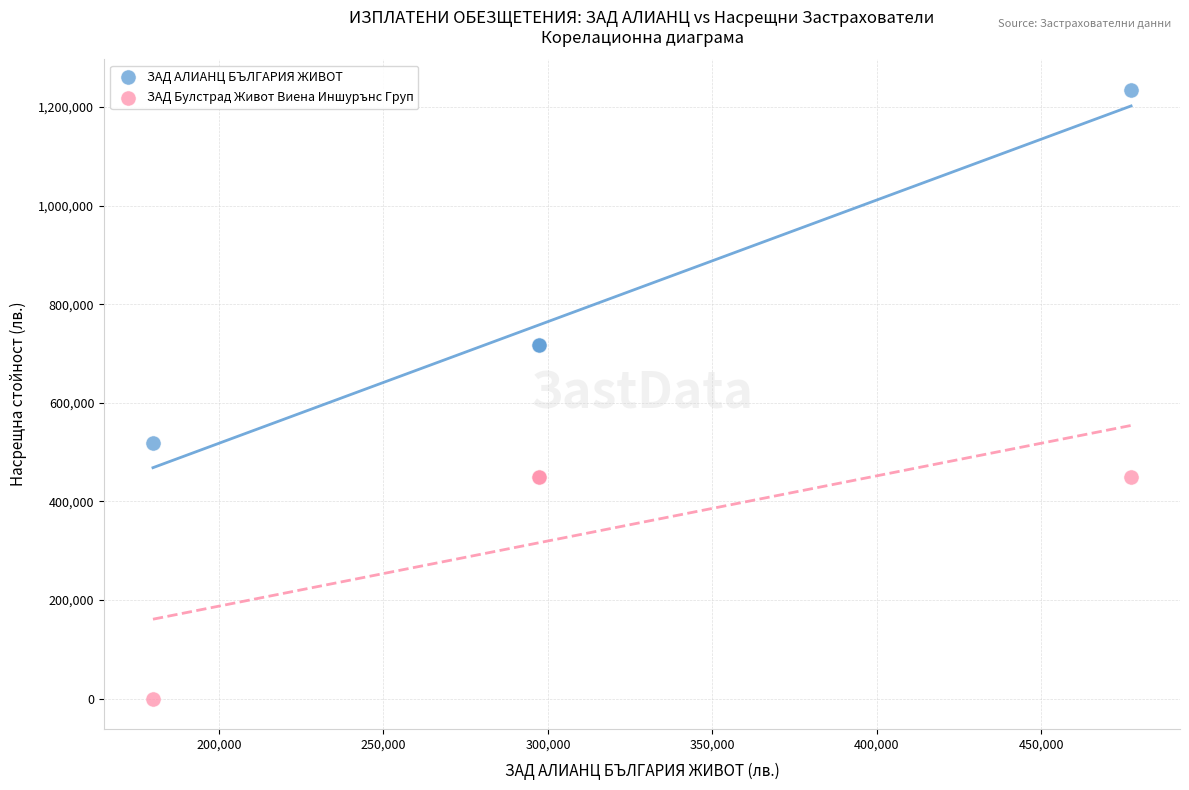

Which series contains the highest Y value?

ЗАД АЛИАНЦ БЪЛГАРИЯ ЖИВОТ